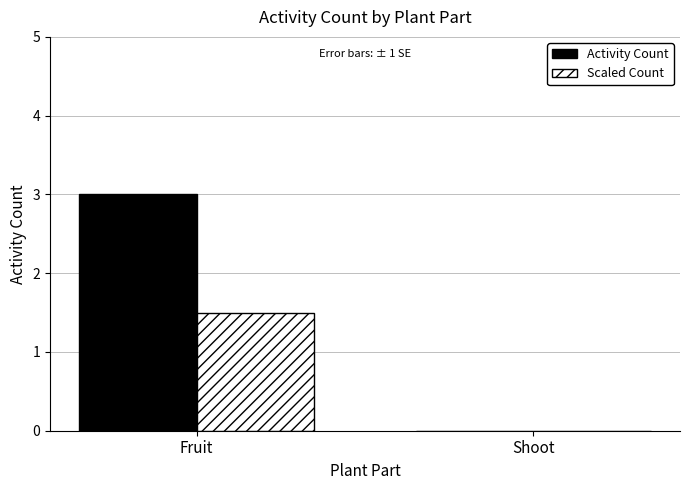

Which label corresponds to the largest value in the chart?

Fruit